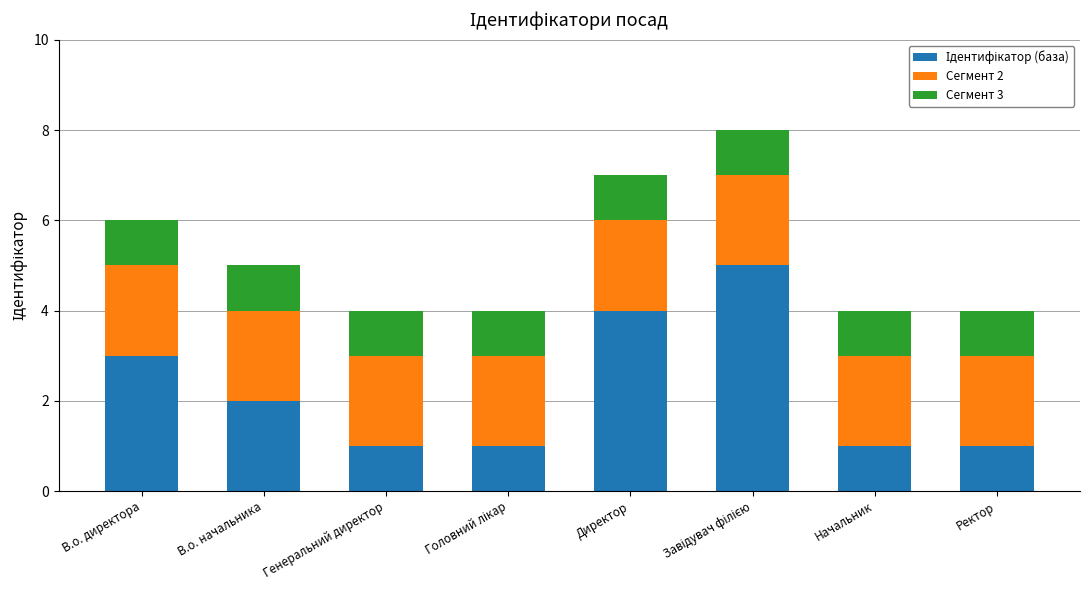

How many series are shown in this chart?

3